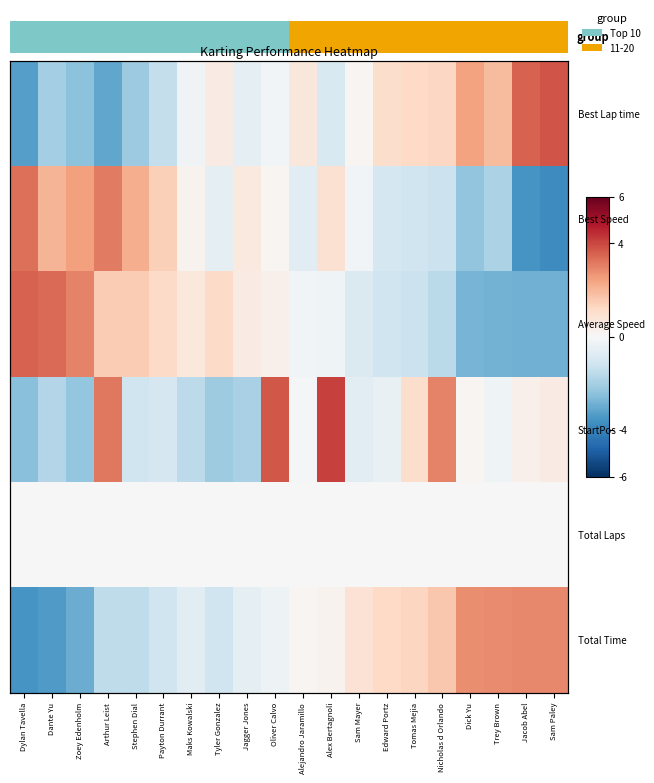

List the series in order of their peak value, highest first.

StartPos, Best Lap time, Average Speed, Best Speed, Total Time, Total Laps